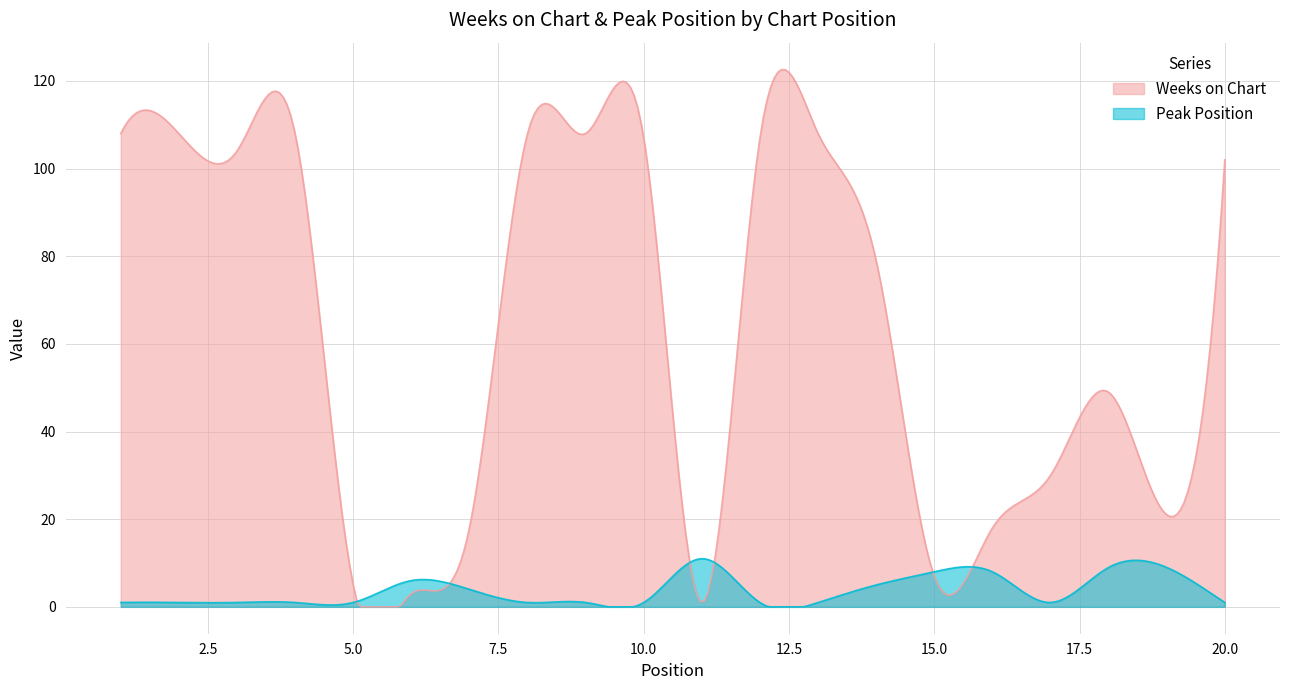

At which label does Weeks on Chart first exceed 102?

1